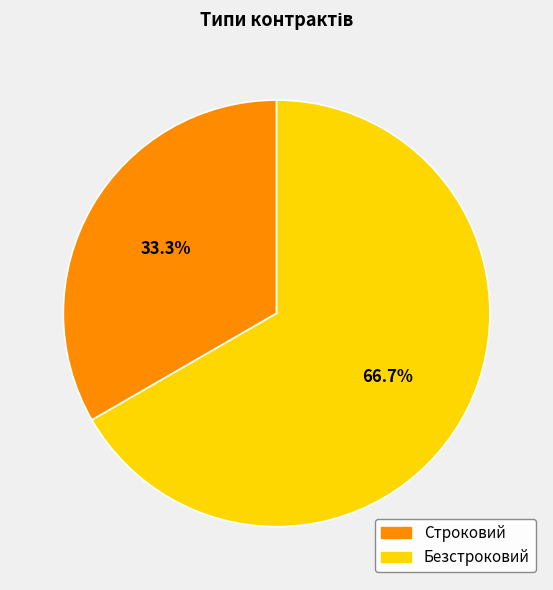

What percentage is the Безстроковий slice, to the nearest percent?

67%